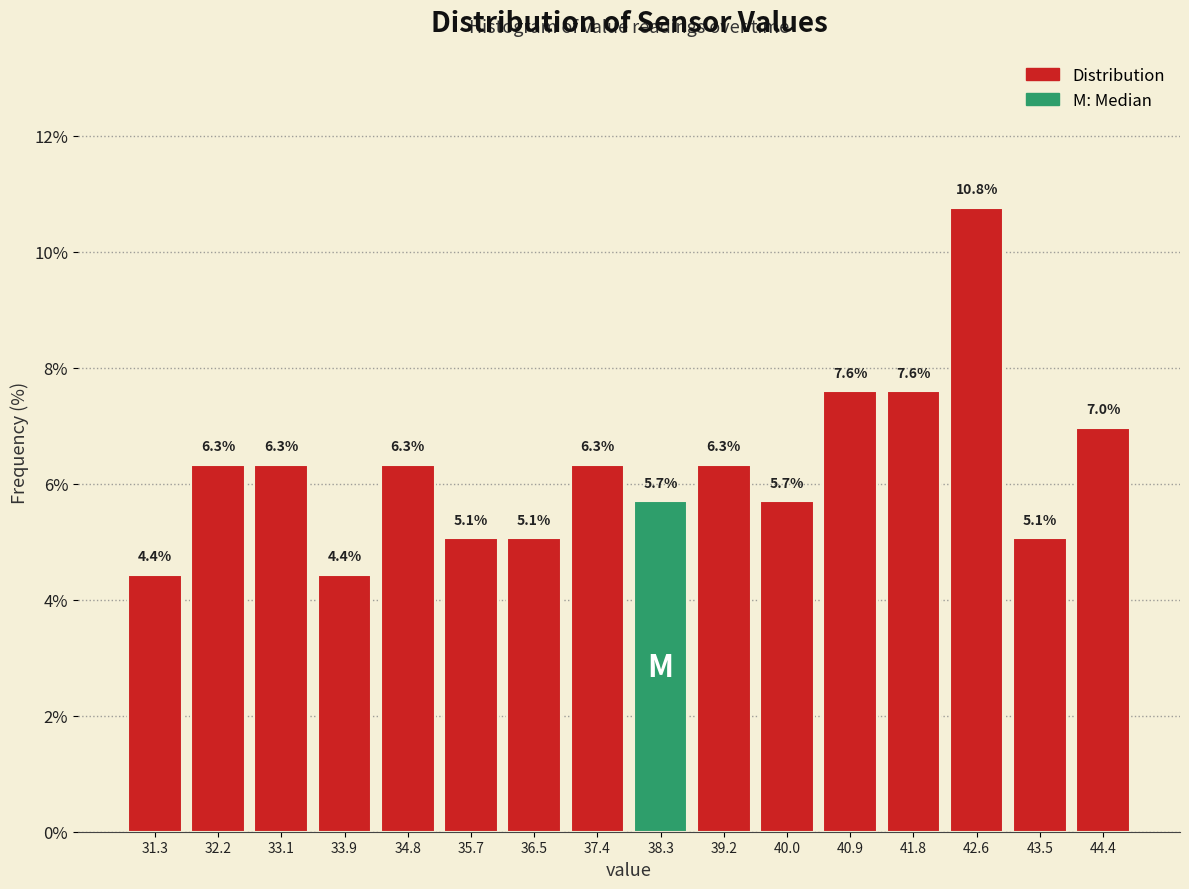

How tall is the bar that spans 35.2 to 36.1 on the x-axis? The bar edges are not printed on the chart, so give them approximately, as read against the axis.

5.1